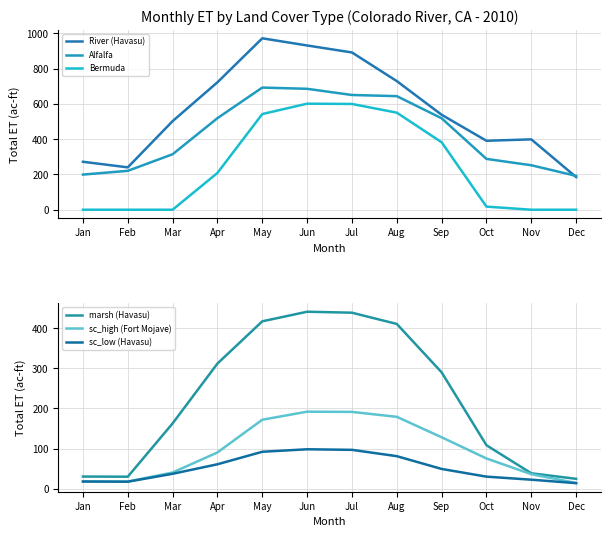

Is it true that Bermuda equals 92.0 at Apr?

False